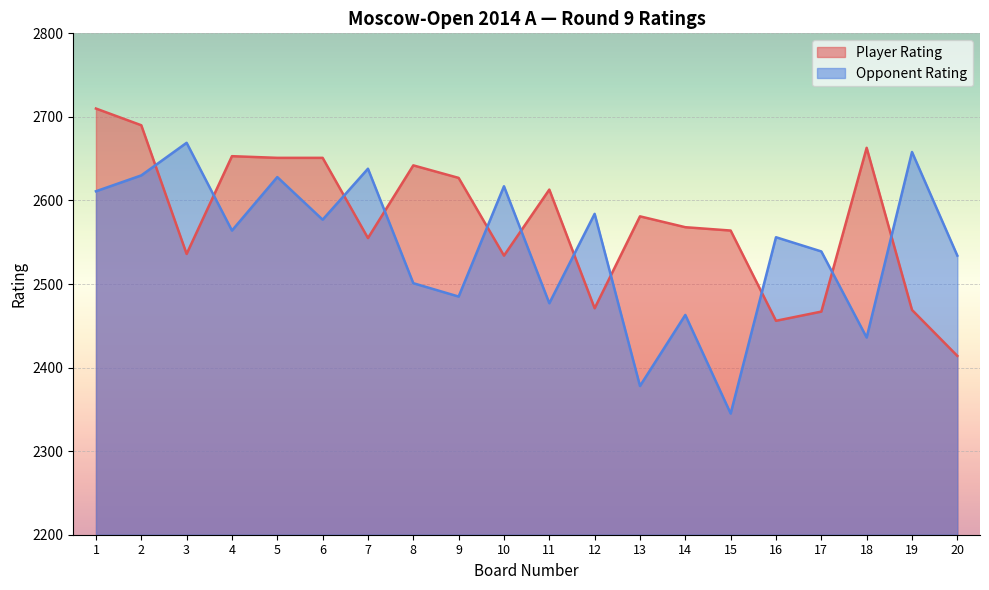

Which series changed the most between 7 and 15?

Opponent Rating